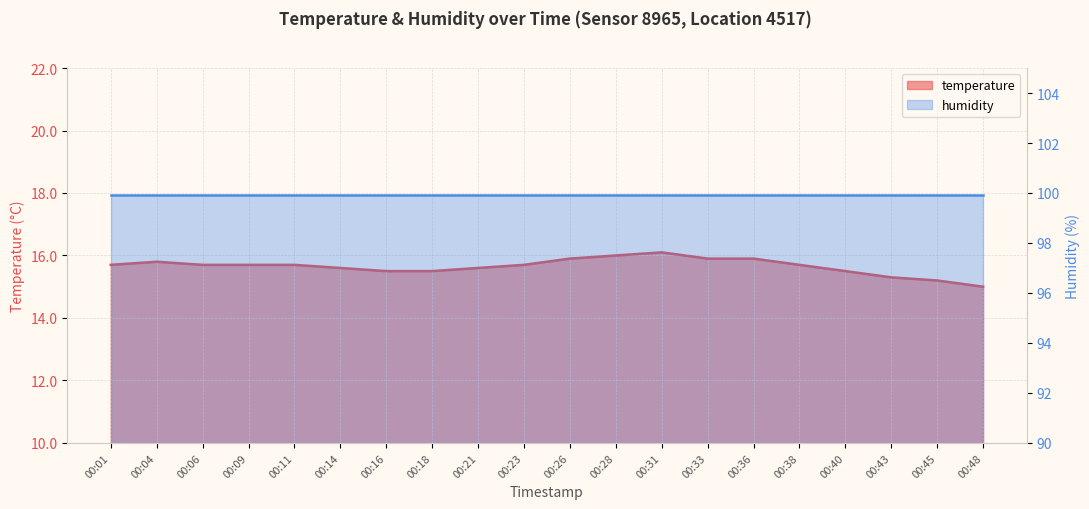

List the labels in order of value, smallest first.

00:48, 00:45, 00:43, 00:16, 00:18, 00:40, 00:14, 00:21, 00:01, 00:06, 00:09, 00:11, 00:23, 00:38, 00:04, 00:26, 00:33, 00:36, 00:28, 00:31